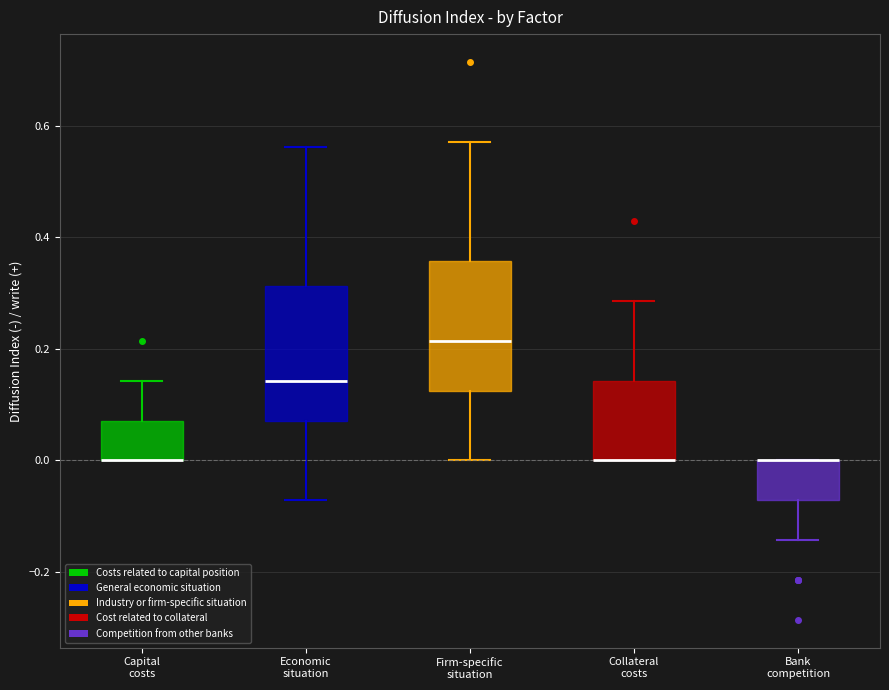

Where is the lower edge of the box for Firm-specific situation on the y-axis? The values are not printed on the chart, so give them approximately, as read against the axis.

0.12